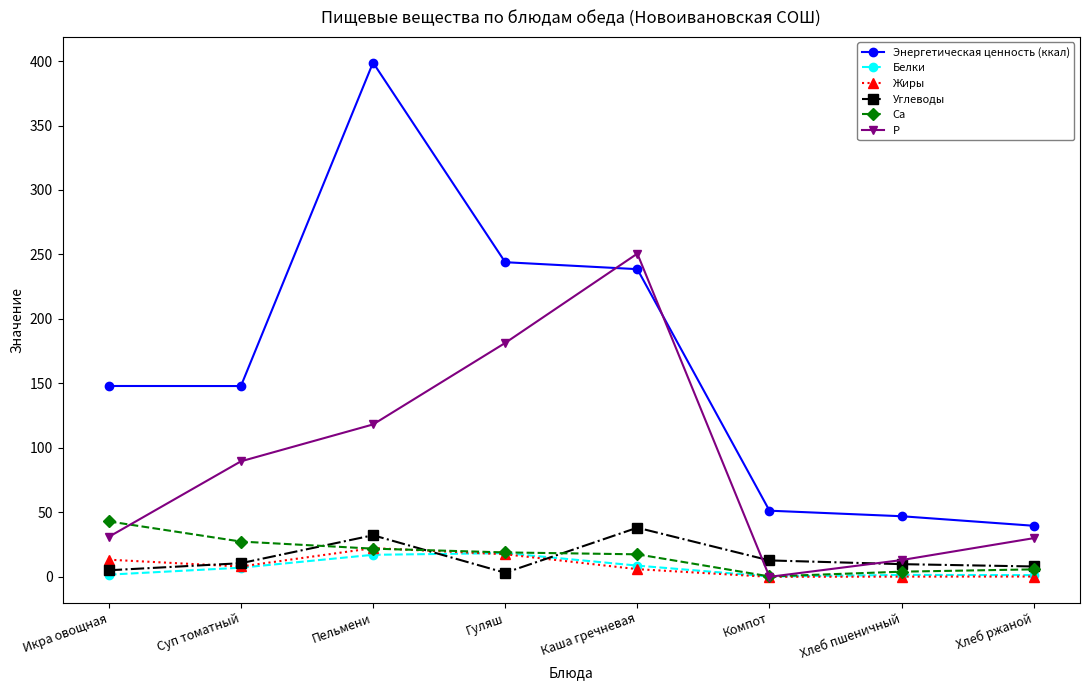

At how many categories does at least one series exceed 144?

5